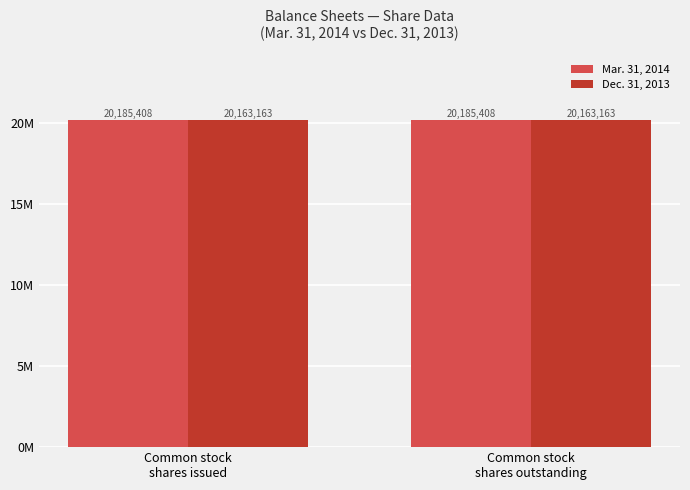

What is the label of the 1st bar from the right?

Common stock
shares outstanding